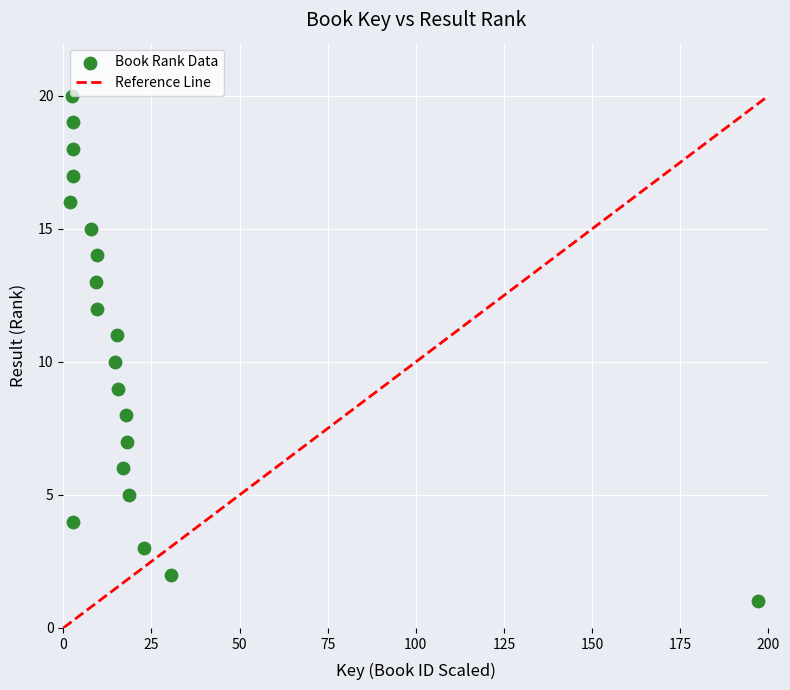

What is the range of Y values (max minus min)?

19